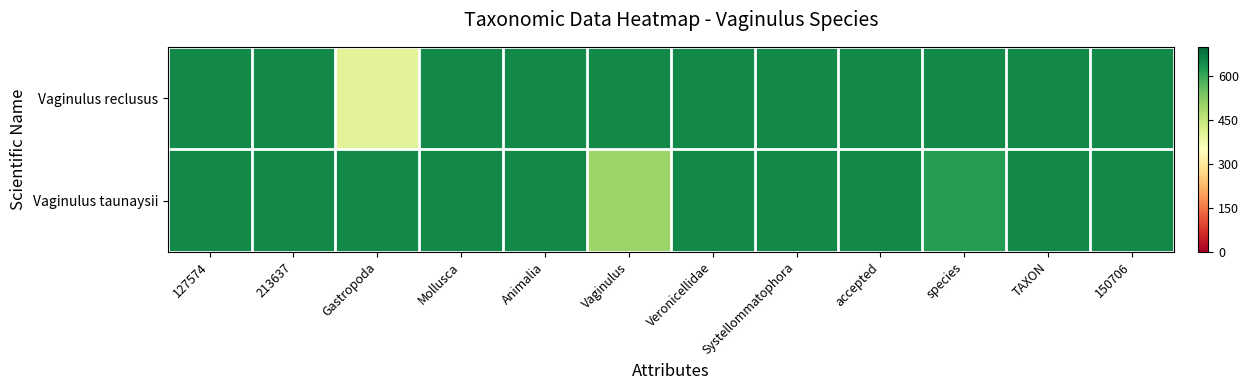

Reading left to right, what are all the values shown in this chart?

Vaginulus reclusus: 127574=650	213637=650	Gastropoda=400	Mollusca=650	Animalia=650	Vaginulus=650	Veronicellidae=650	Systellommatophora=650	accepted=650	species=650	TAXON=650	150706=650
Vaginulus taunaysii: 127574=650	213637=650	Gastropoda=650	Mollusca=650	Animalia=650	Vaginulus=500	Veronicellidae=650	Systellommatophora=650	accepted=650	species=620	TAXON=650	150706=650